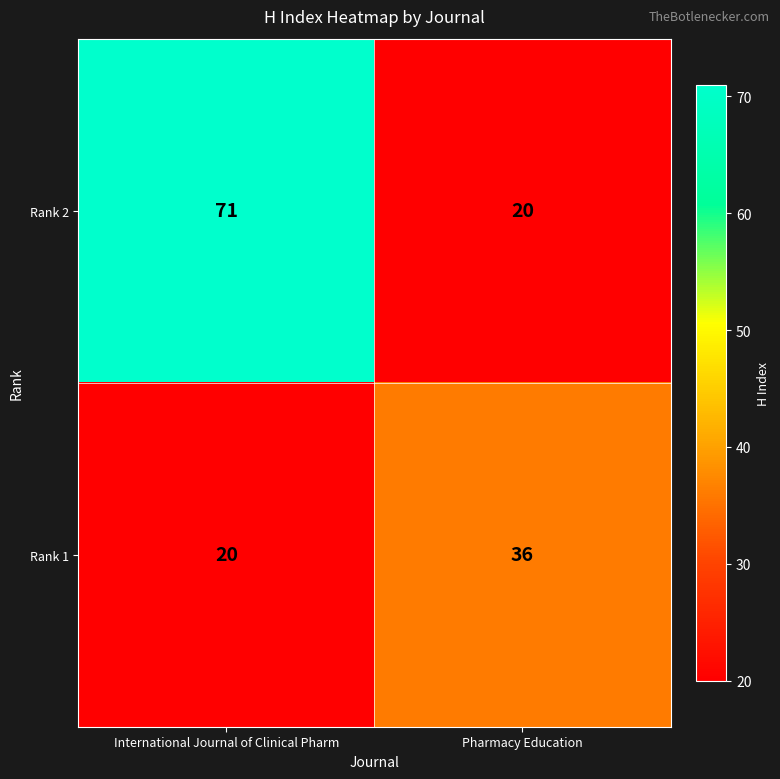

Between International Journal of Clinical Pharm and Pharmacy Education, which series saw the biggest shift?

Rank 2